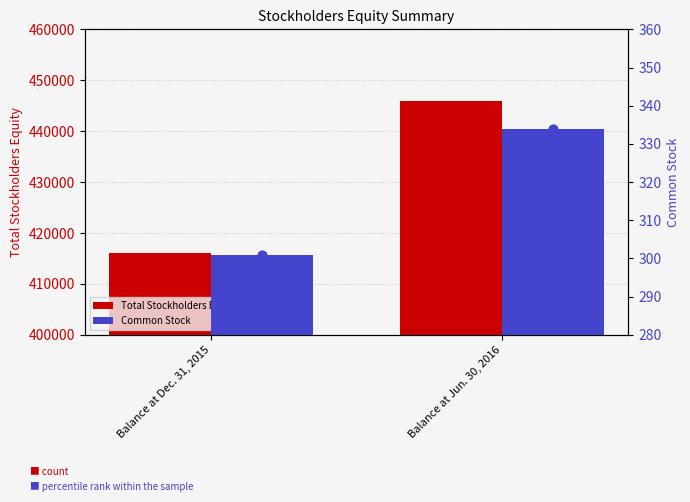

What are all the series names shown in the legend?

Total Stockholders Equity, Common Stock